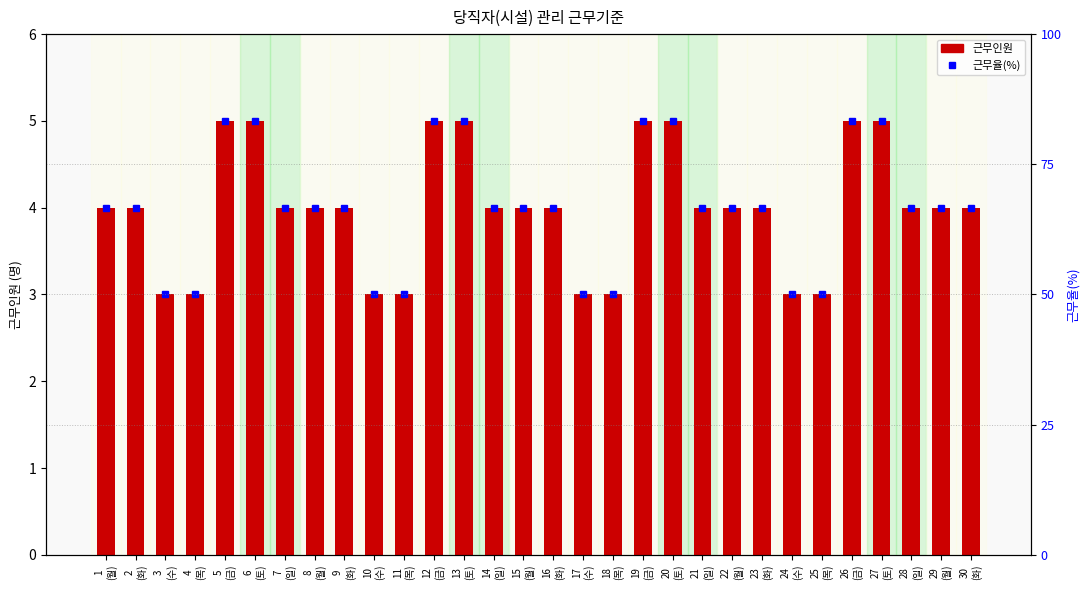

What is the average value of the 근무율(%) series?

66.7